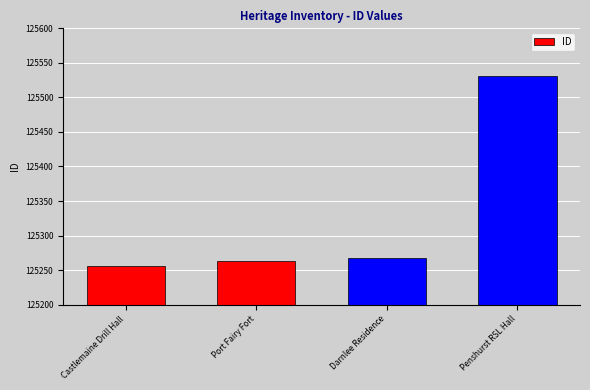

How many distinct data groups are displayed?

1